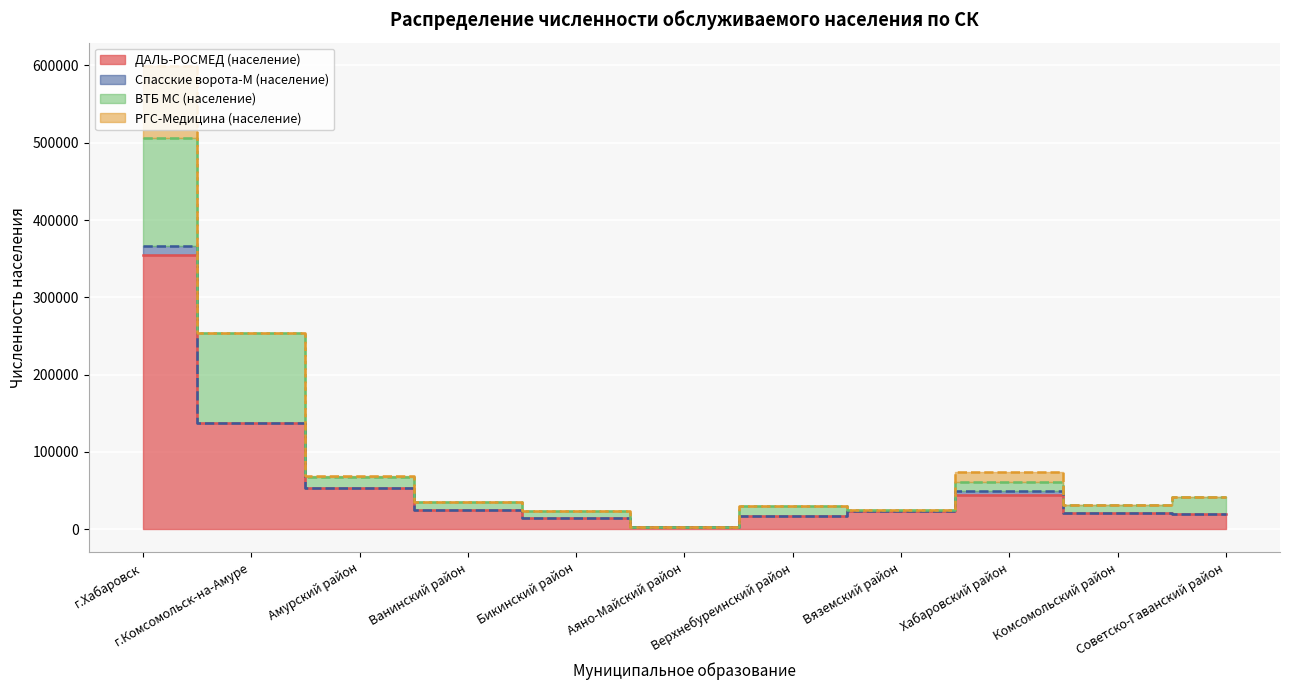

What is the sum of the РГС-Медицина (население) values at Верхнебуреинский район and г.Хабаровск?

93468